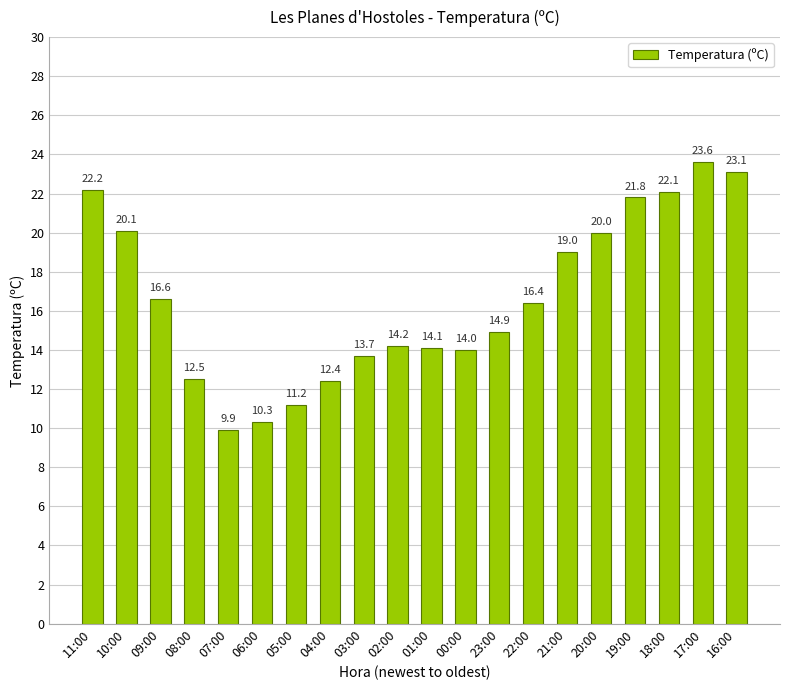

Reading left to right, transcribe all the data shown in this chart.

11:00=22.2	10:00=20.1	09:00=16.6	08:00=12.5	07:00=9.9	06:00=10.3	05:00=11.2	04:00=12.4	03:00=13.7	02:00=14.2	01:00=14.1	00:00=14.0	23:00=14.9	22:00=16.4	21:00=19.0	20:00=20.0	19:00=21.8	18:00=22.1	17:00=23.6	16:00=23.1